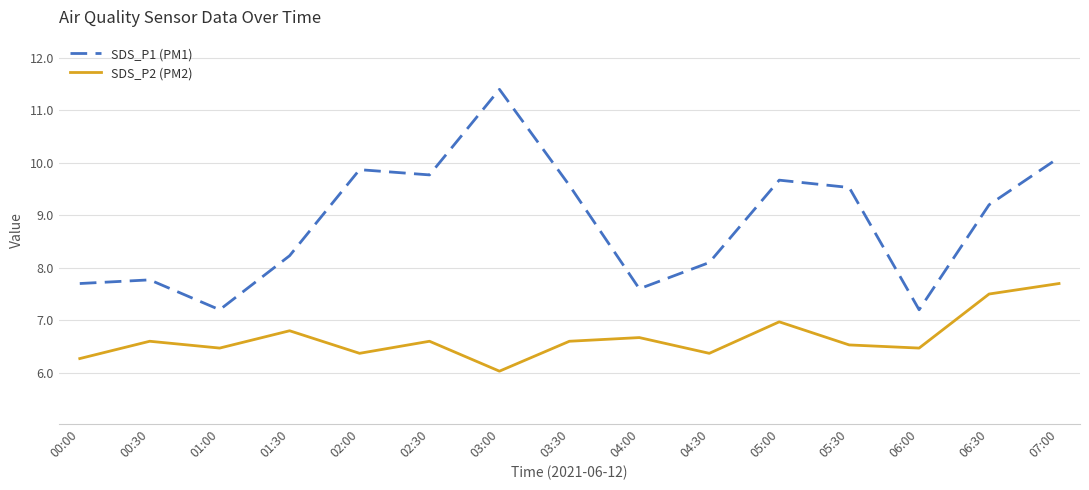

What is the difference between the maximum and minimum values in the SDS_P2 (PM2) series?

1.7